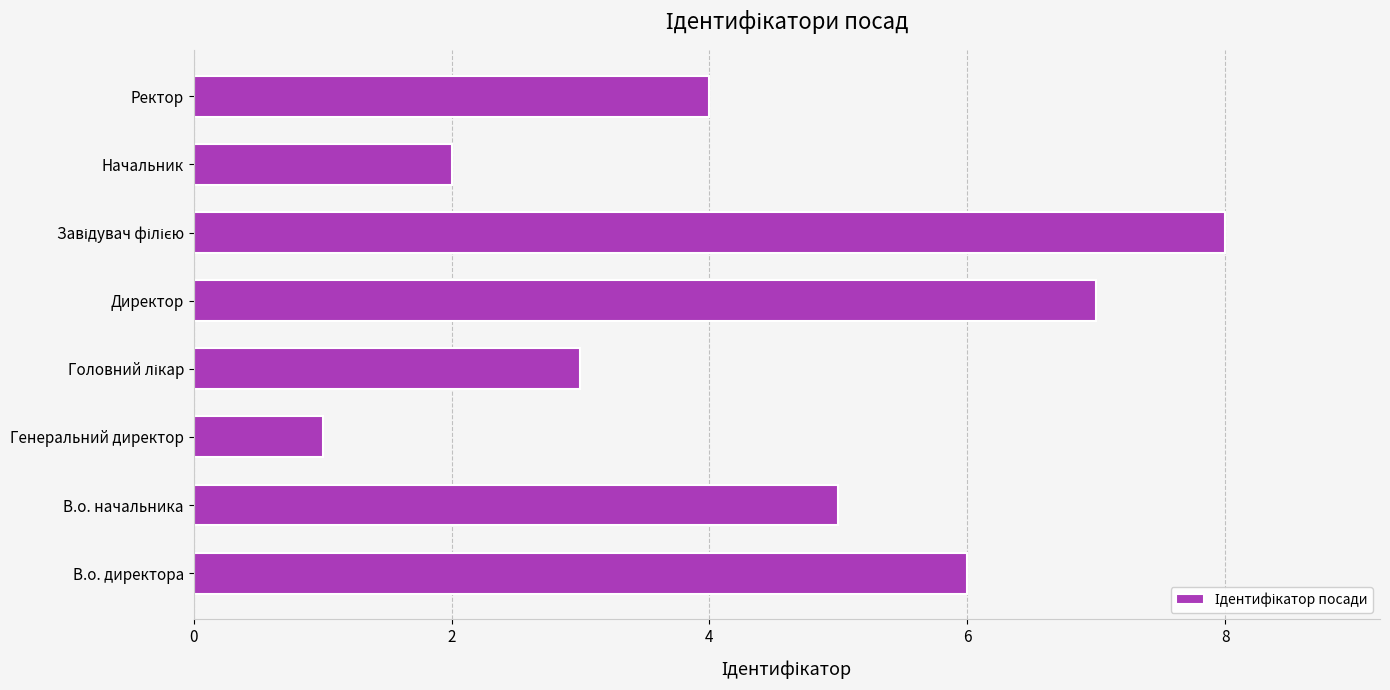

The value at Генеральний директор is 0. True or false?

False